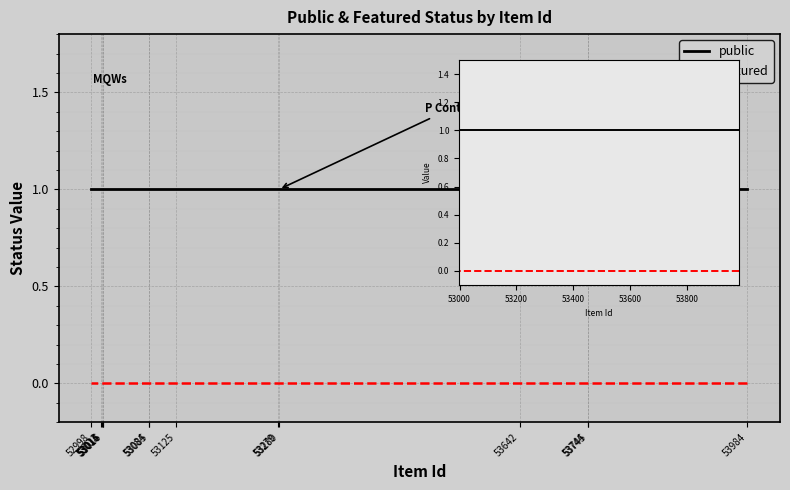

Is it true that public equals 1 at 53744?

False